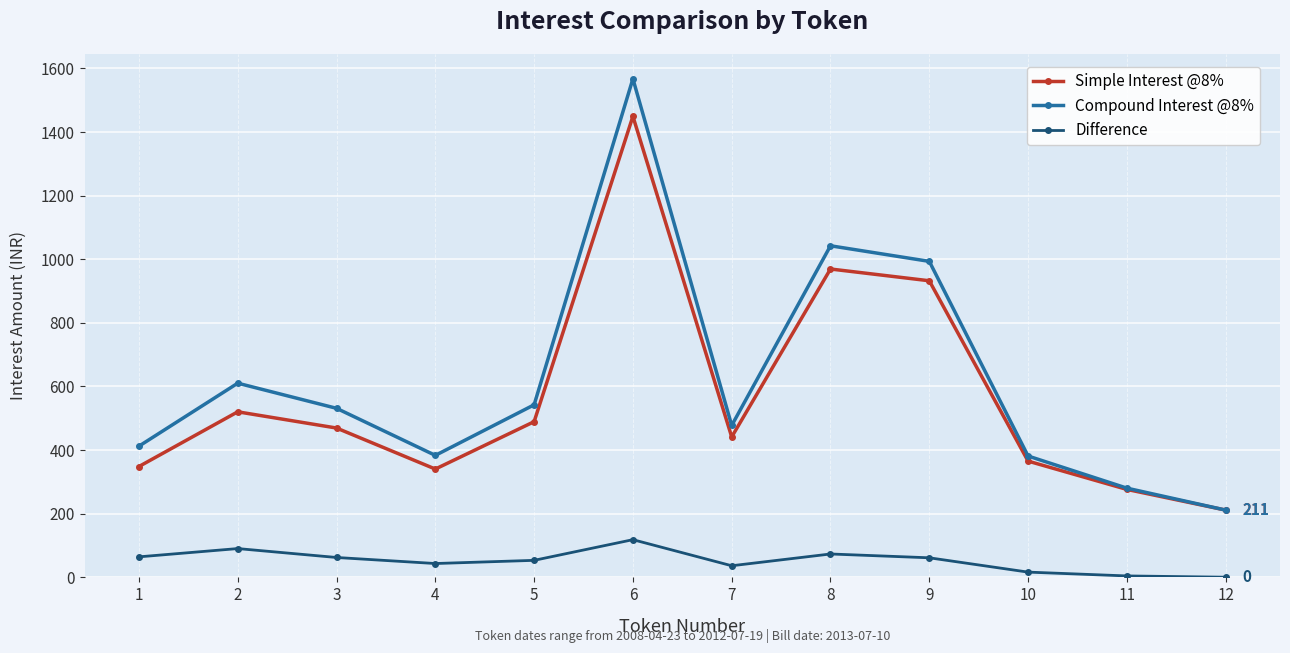

At which category does the chart reach its peak across all series?

6